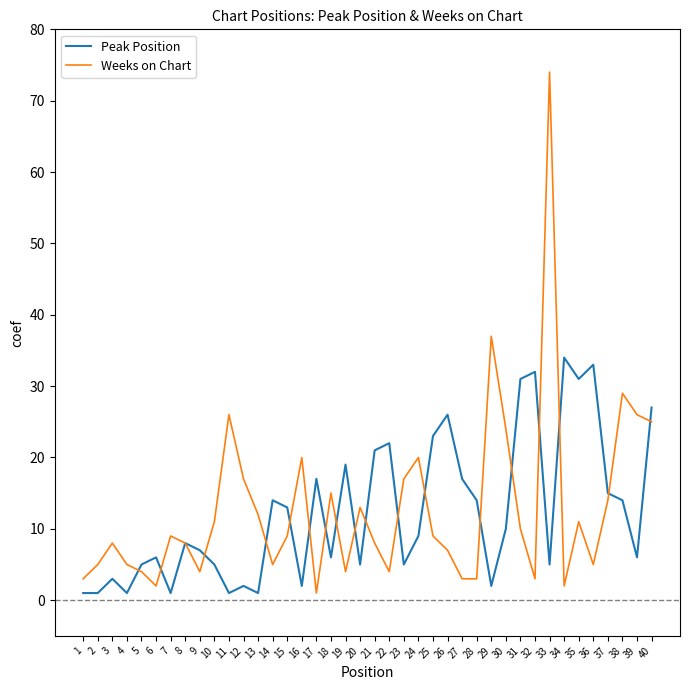

Which series ends up on top after the final intersection of Peak Position and Weeks on Chart?

Peak Position